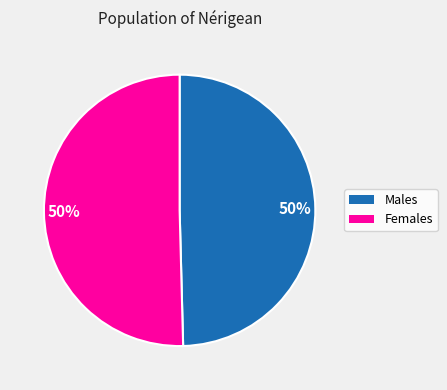

To the nearest percent, what is the average slice percentage?

50%